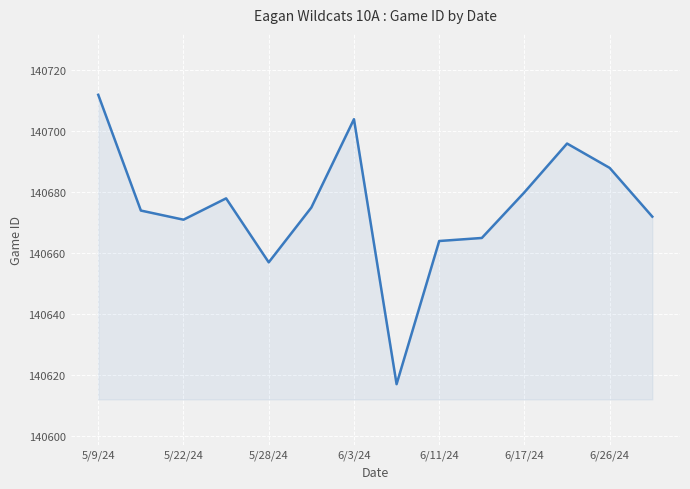

What is the greatest value displayed?

140712